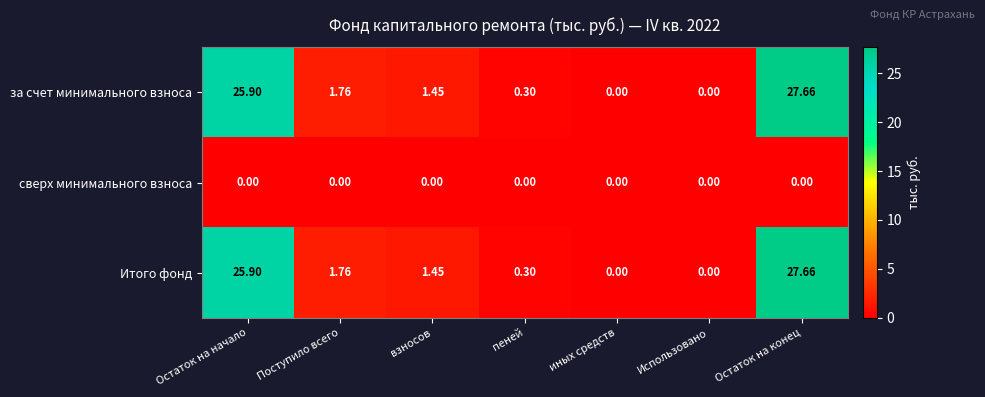

At which label does за счет минимального взноса reach its peak?

Остаток на конец